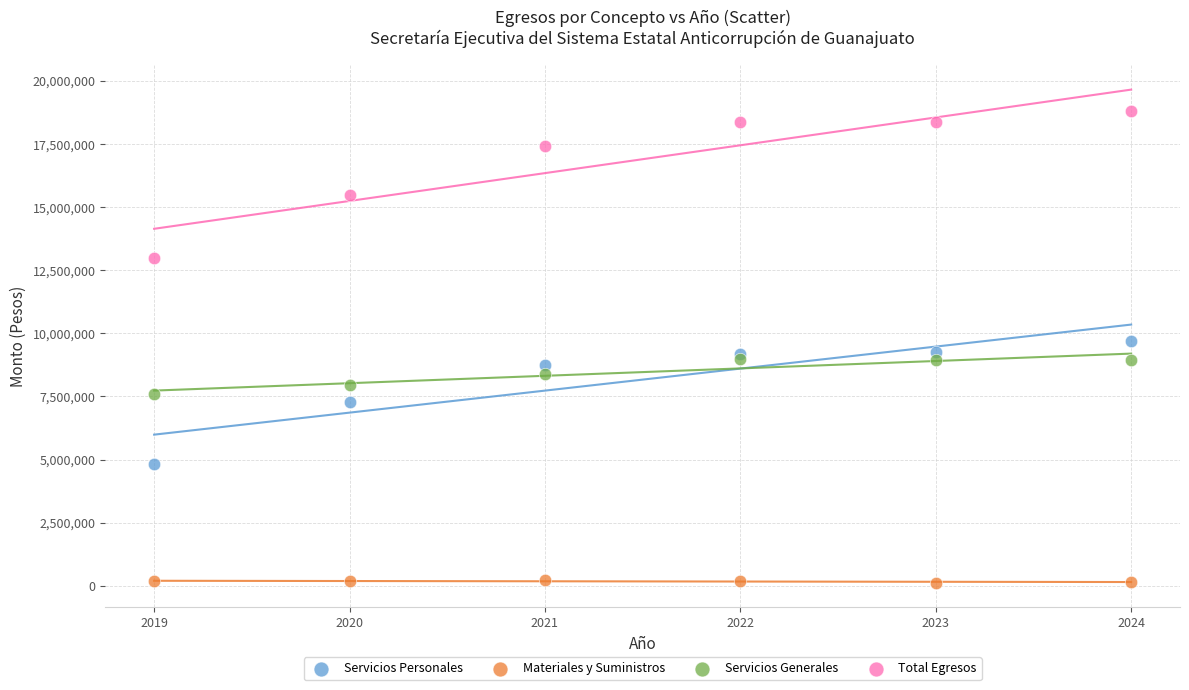

In the Total Egresos series, what Y value is closest to 15887409?

15467497.9